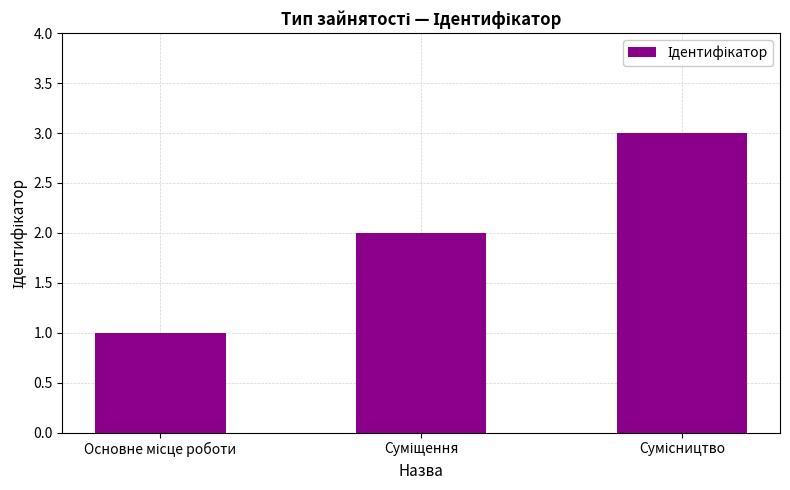

What is the maximum value shown in the chart?

3